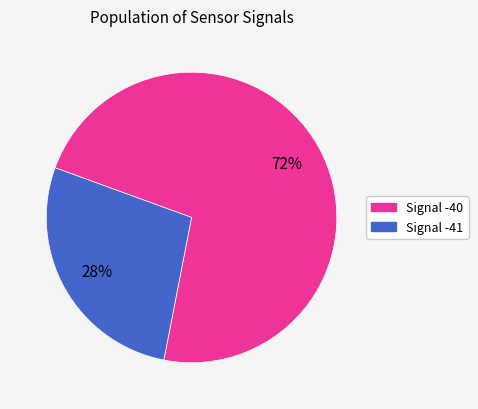

Rank the categories by value from highest to lowest.

Signal -40, Signal -41